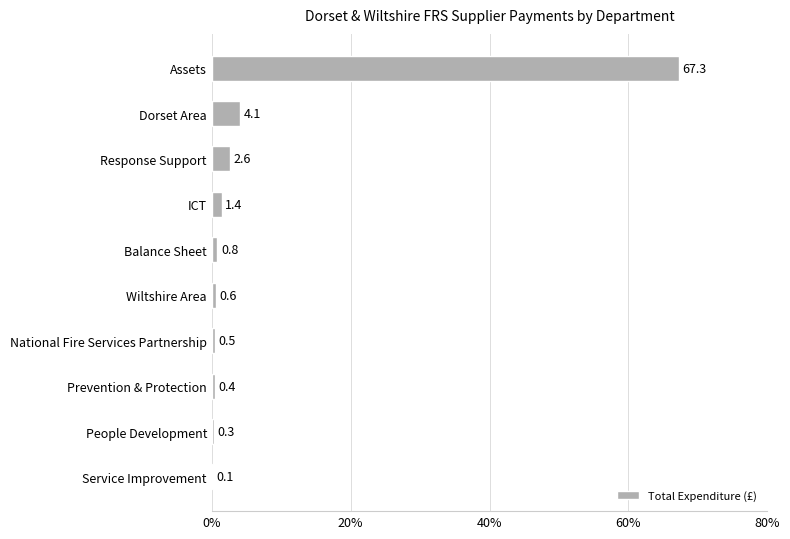

Where is the data nearest to the value 33?

Dorset Area